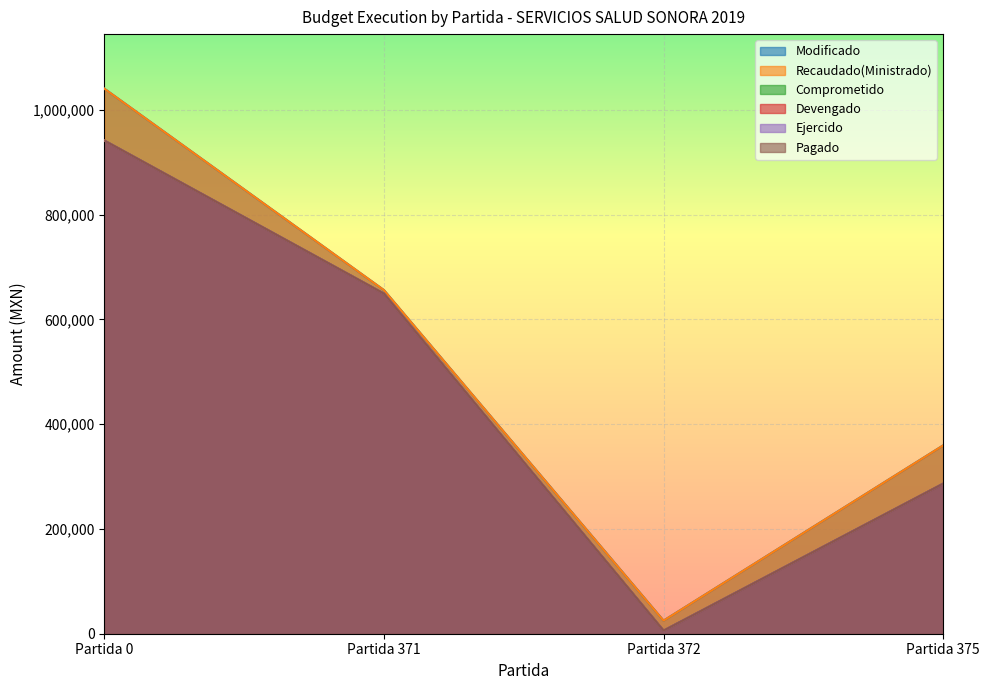

Reading left to right, transcribe all the data shown in this chart.

Modificado: 1040498.4	655957.4	25000.0	359541.0
Recaudado(Ministrado): 1040498.4	655957.4	25000.0	359541.0
Comprometido: 941355.0	649163.0	5792.0	286400.0
Devengado: 941355.0	649163.0	5792.0	286400.0
Ejercido: 941355.0	649163.0	5792.0	286400.0
Pagado: 941355.0	649163.0	5792.0	286400.0